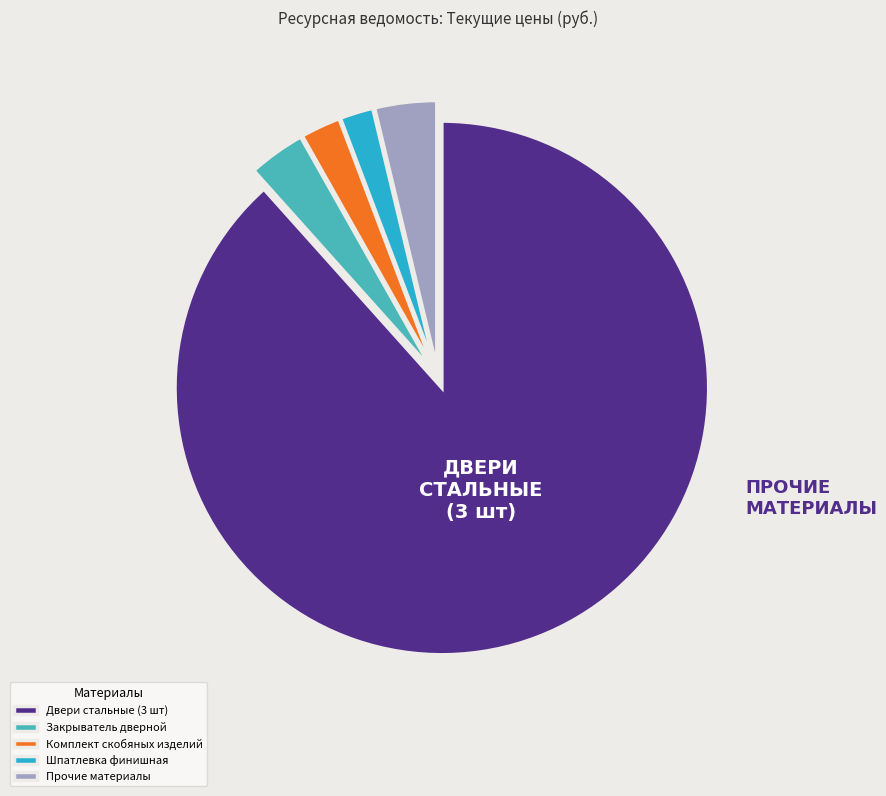

Which category has the biggest portion of the pie?

Двери стальные (3 шт)